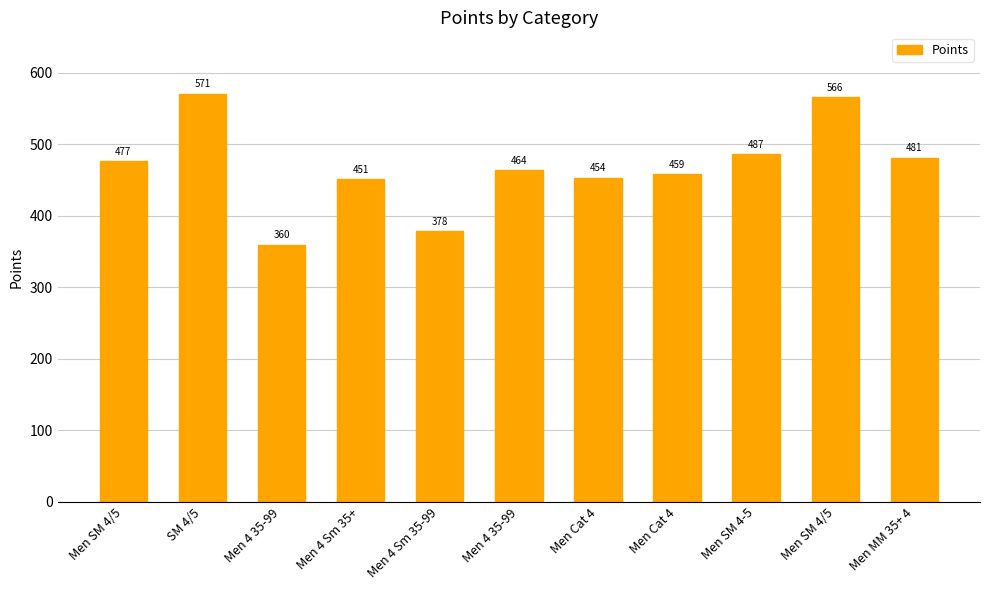

Reading left to right, extract all data points from this chart.

477.0	571.1	359.7	450.9	378.1	463.6	453.5	458.5	487.0	566.3	481.4